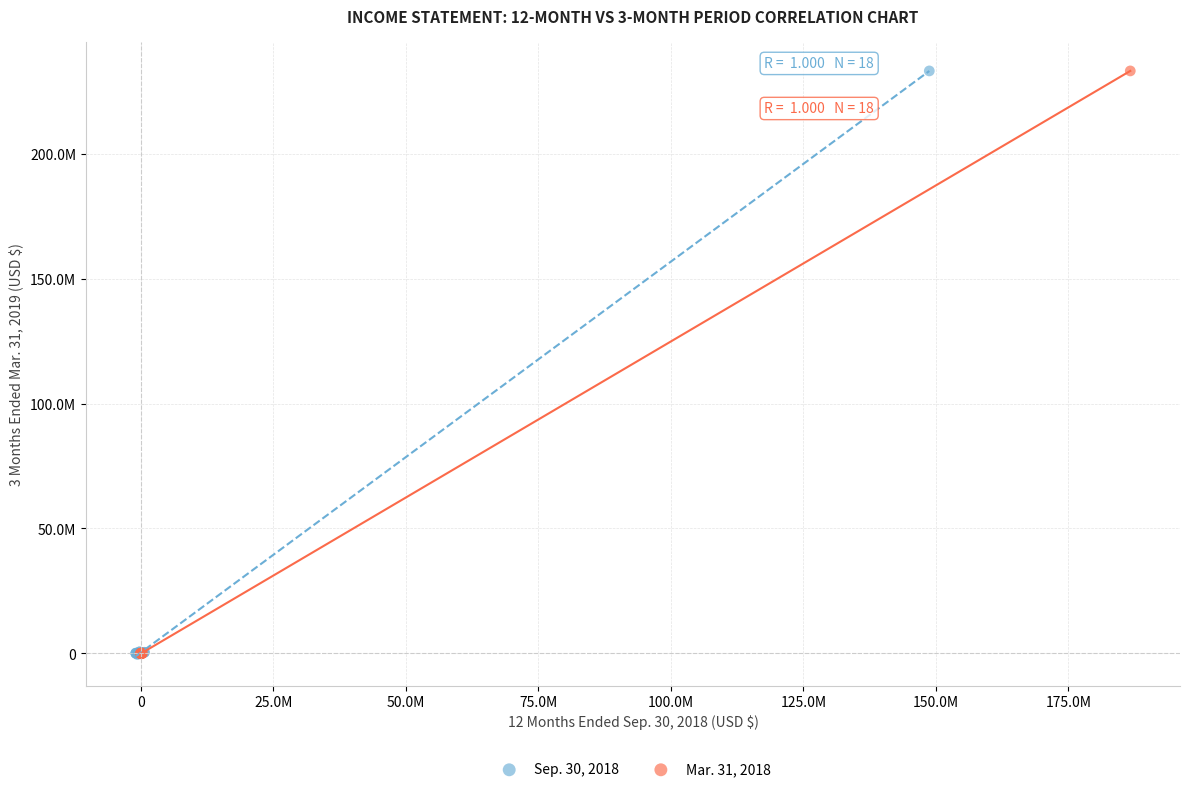

What are all the series names shown in the legend?

Sep. 30, 2018, Mar. 31, 2018